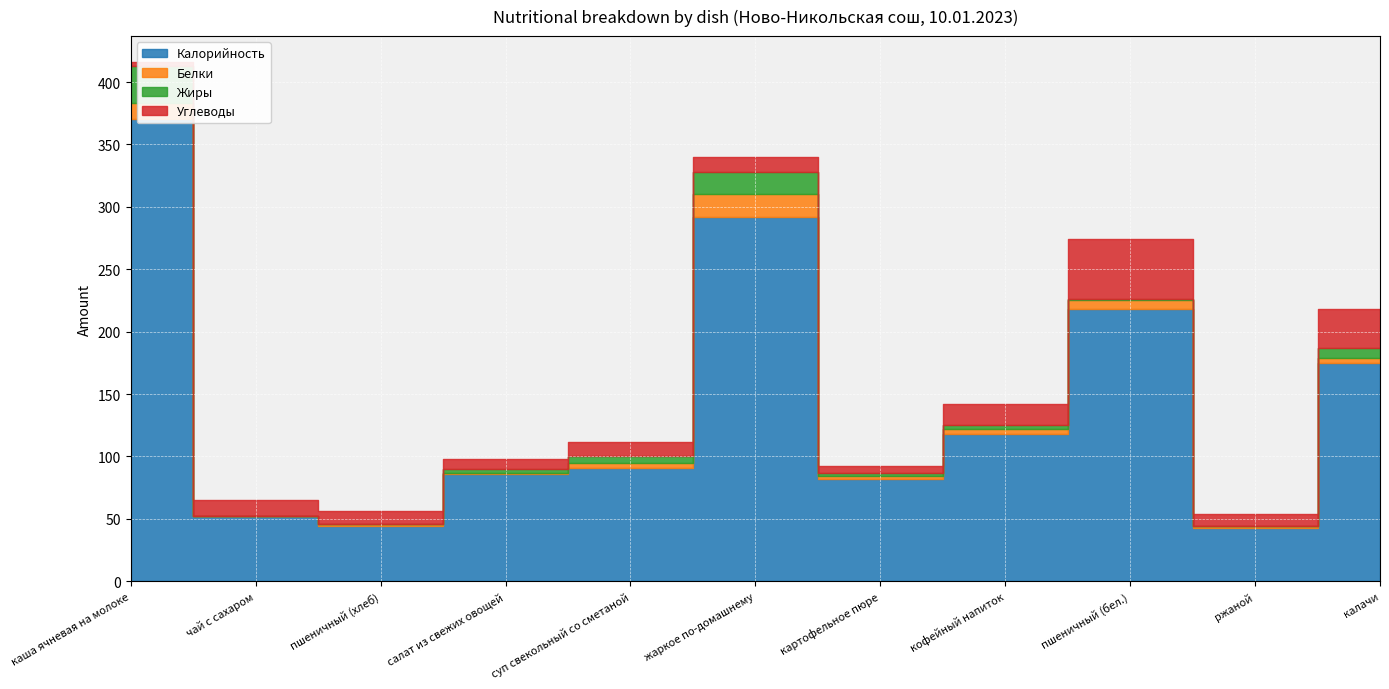

How many values in the Жиры series exceed 3?

4